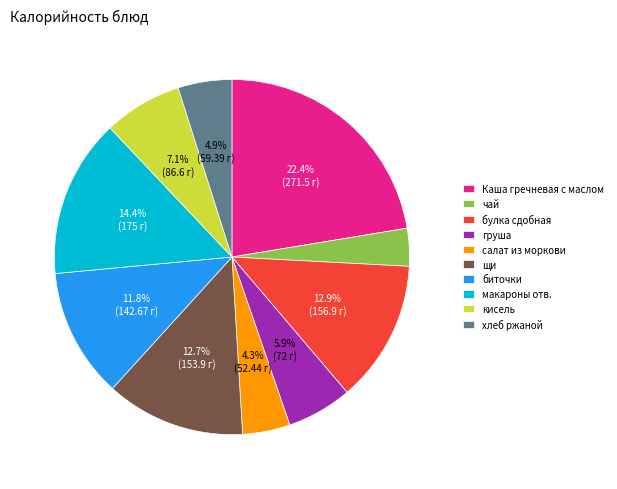

What percentage is the груша slice, to the nearest percent?

6%